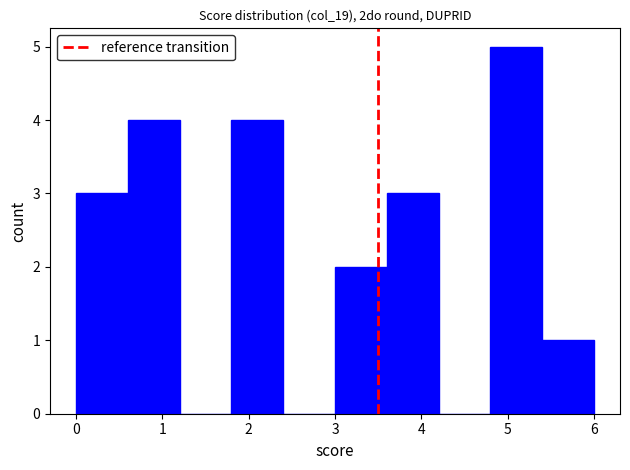

Reading left to right, transcribe this chart: for each bar, give the range it covers on the x-axis and its height. The values are not printed on the chart, so give them approximately, as read against the axis.

0.0 to 0.6: 3
0.6 to 1.2: 4
1.2 to 1.8: 0
1.8 to 2.4: 4
2.4 to 3.0: 0
3.0 to 3.6: 2
3.6 to 4.2: 3
4.2 to 4.8: 0
4.8 to 5.4: 5
5.4 to 6.0: 1